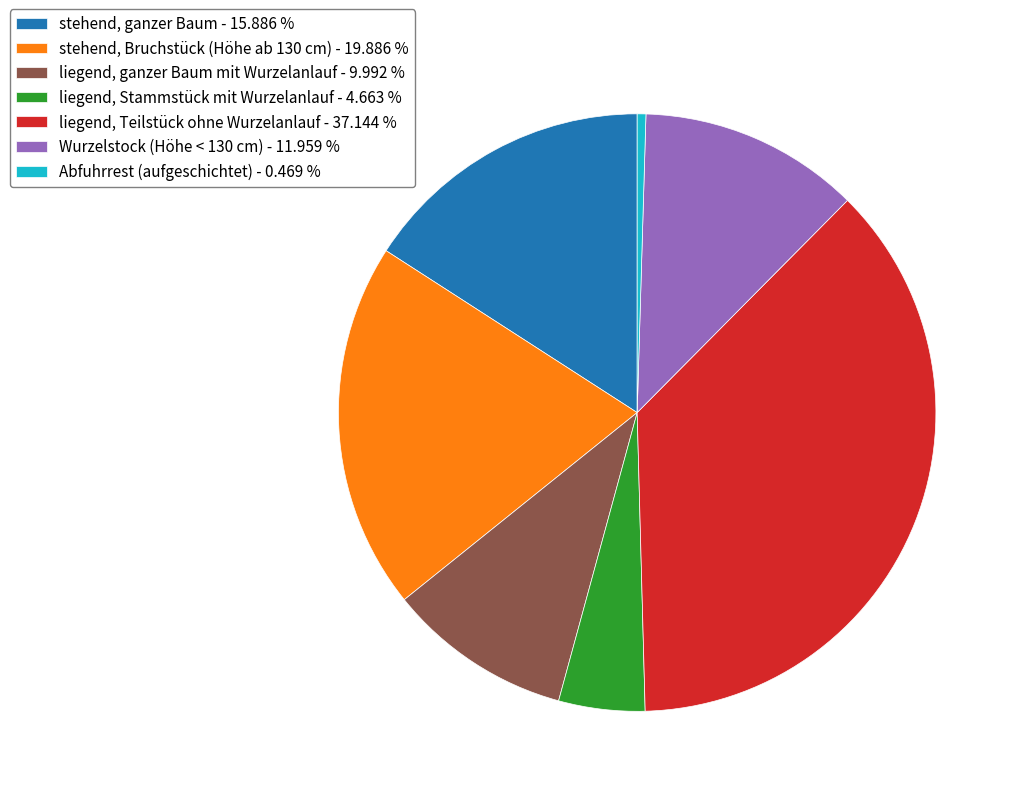

Which has a higher value, liegend, Stammstück mit Wurzelanlauf - 4.663 % or liegend, ganzer Baum mit Wurzelanlauf - 9.992 %?

liegend, ganzer Baum mit Wurzelanlauf - 9.992 %